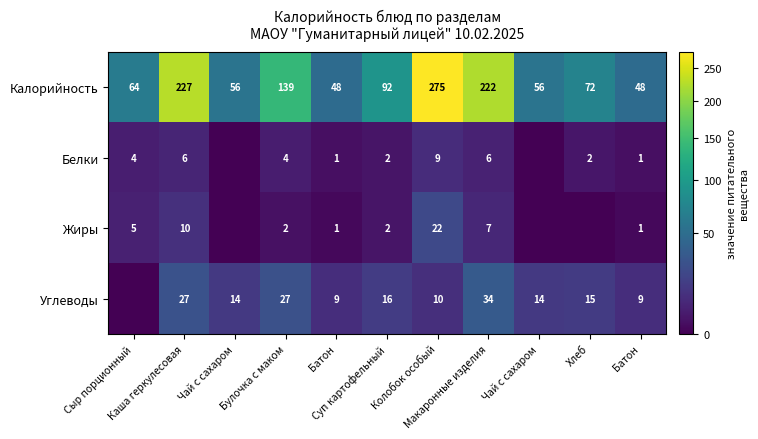

What is the difference between the highest and lowest values at Чай с сахаром?

56.0